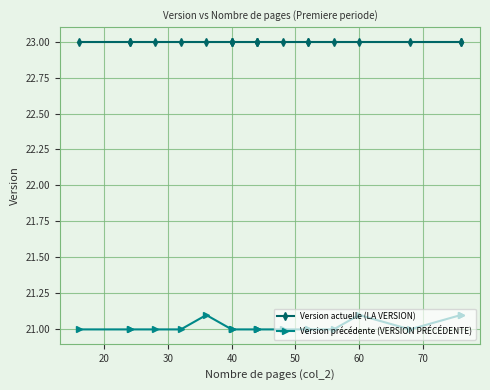

True or false: Version actuelle (LA VERSION) and Version précédente (VERSION PRÉCÉDENTE) intersect in this chart.

False